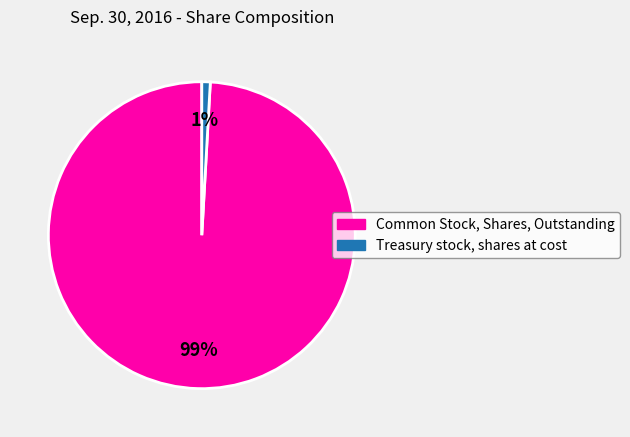

Which category has the biggest portion of the pie?

Common Stock, Shares, Outstanding